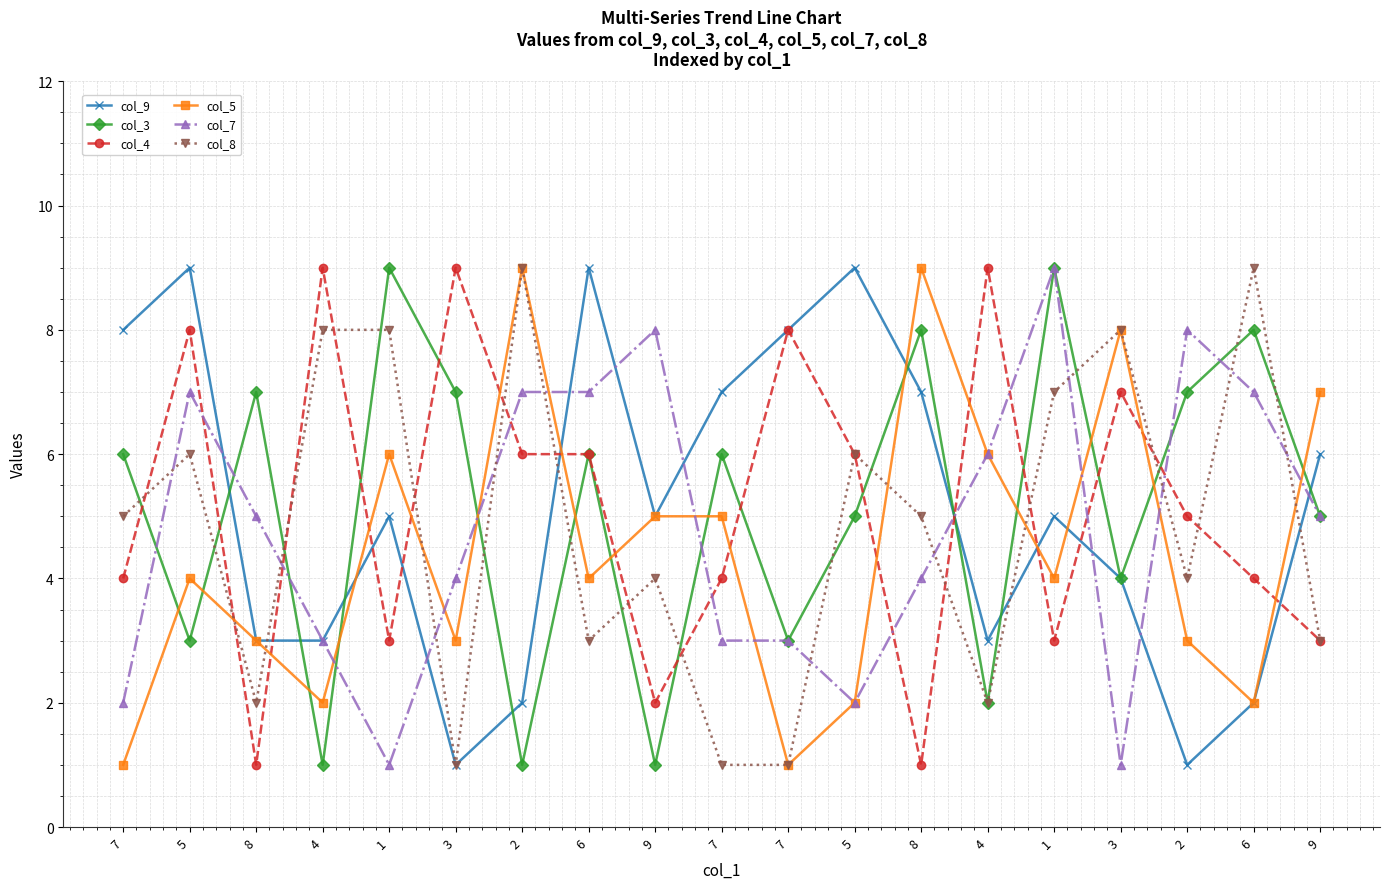

How many lines are shown in the chart?

6